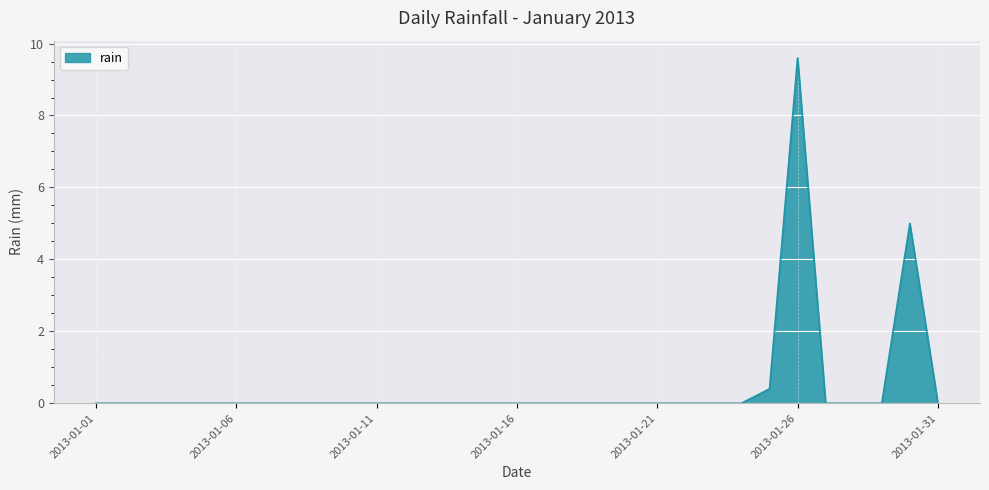

What is the maximum value shown in the chart?

9.6